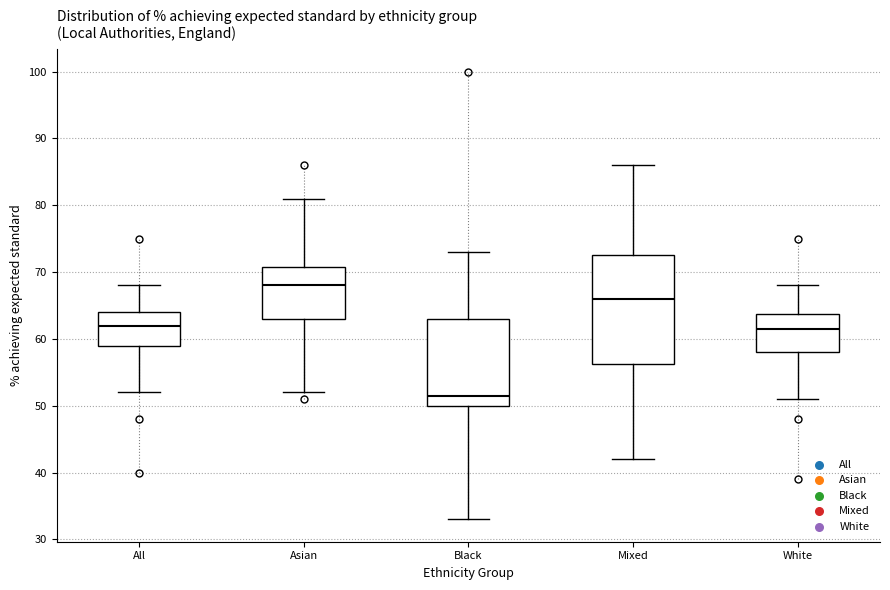

Reading left to right, transcribe this box plot: for each box, give where its median line is, the range the box spans, and where its two whiskers end, as read against the y-axis. The values are not printed on the chart, so give them approximately, as read against the axis.

All: median 62, box 59 to 64, whiskers 52 to 68
Asian: median 68, box 63 to 71, whiskers 52 to 81
Black: median 52, box 50 to 63, whiskers 33 to 73
Mixed: median 66, box 56 to 73, whiskers 42 to 86
White: median 62, box 58 to 64, whiskers 51 to 68